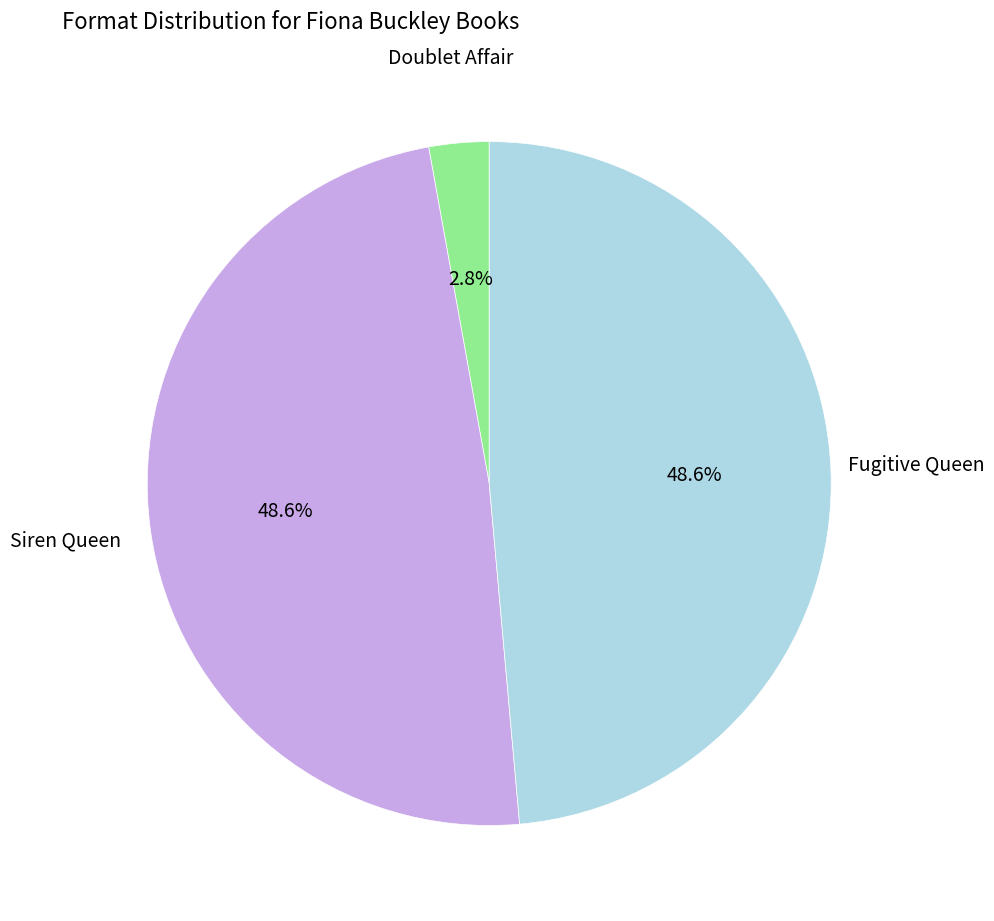

Between Doublet Affair and Siren Queen, which is larger?

Siren Queen